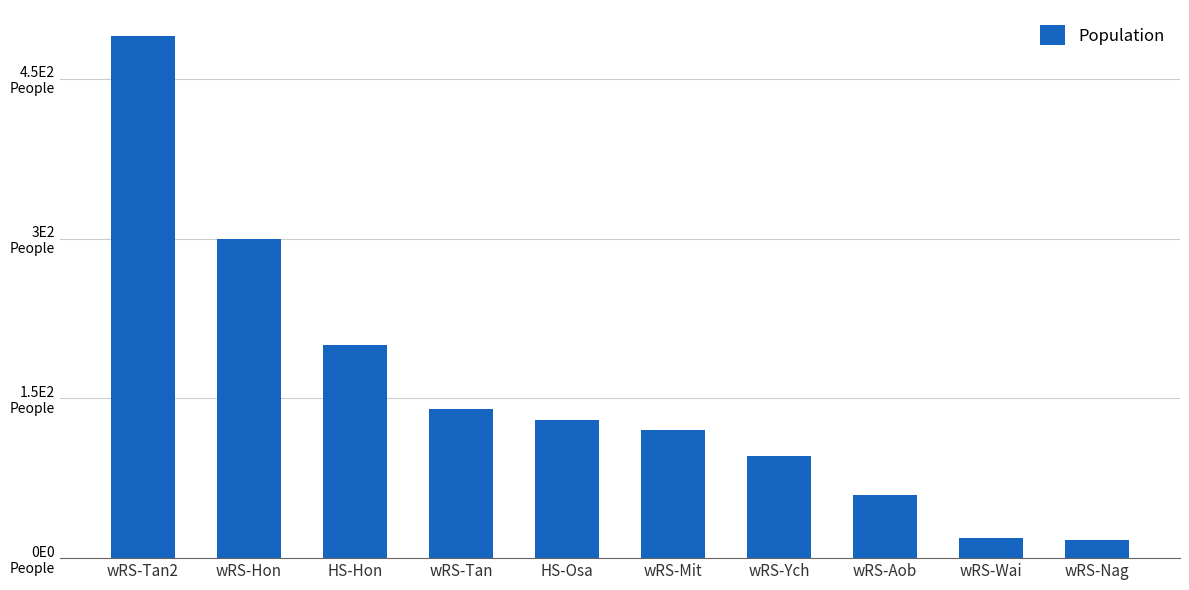

What is the difference between the maximum and minimum values?

473